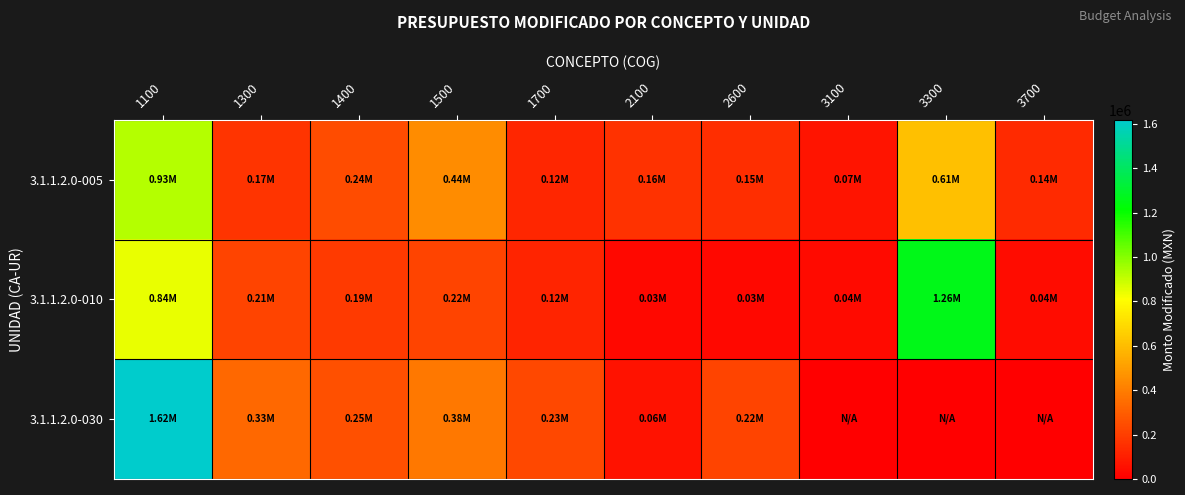

At 1400, list the series in order from largest to smallest.

3.1.1.2.0-030, 3.1.1.2.0-005, 3.1.1.2.0-010